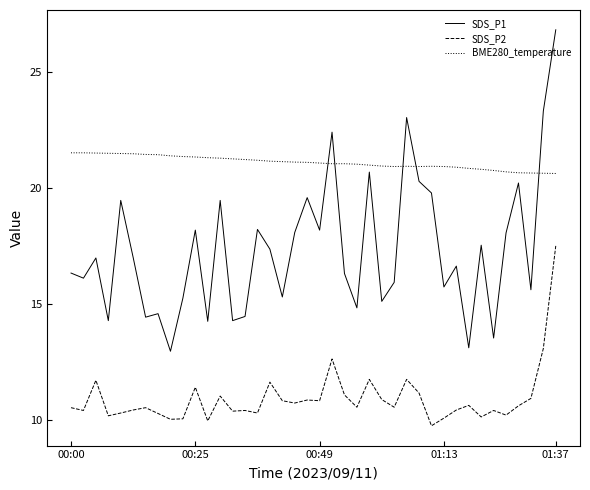

Is this an area chart (filled region under the line)?

No